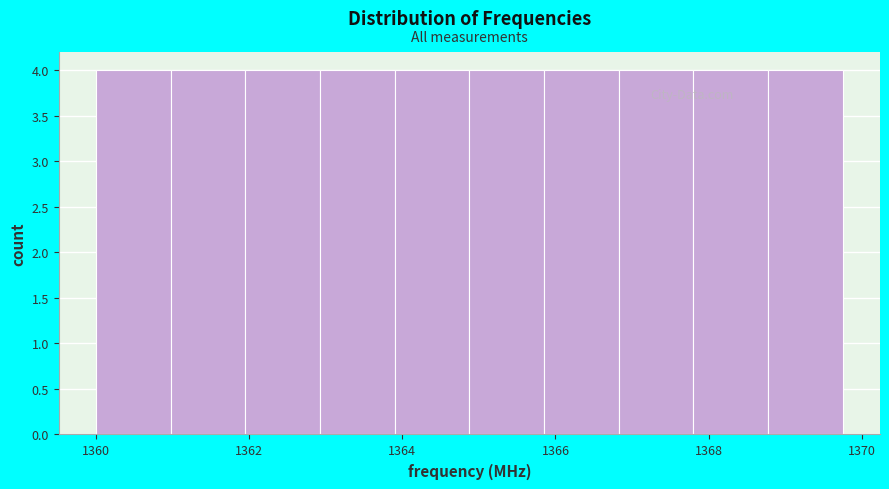

Reading left to right, list every bar in this chart as the range it spans on the x-axis followed by its height. Neither the bar edges nor the heights are printed on the chart, so give them approximately, as read against the axes.

1360.0 to 1361.0: 4
1361.0 to 1362.0: 4
1362.0 to 1363.0: 4
1363.0 to 1364.0: 4
1364.0 to 1364.8: 4
1364.8 to 1365.8: 4
1365.8 to 1366.8: 4
1366.8 to 1367.8: 4
1367.8 to 1368.8: 4
1368.8 to 1369.8: 4